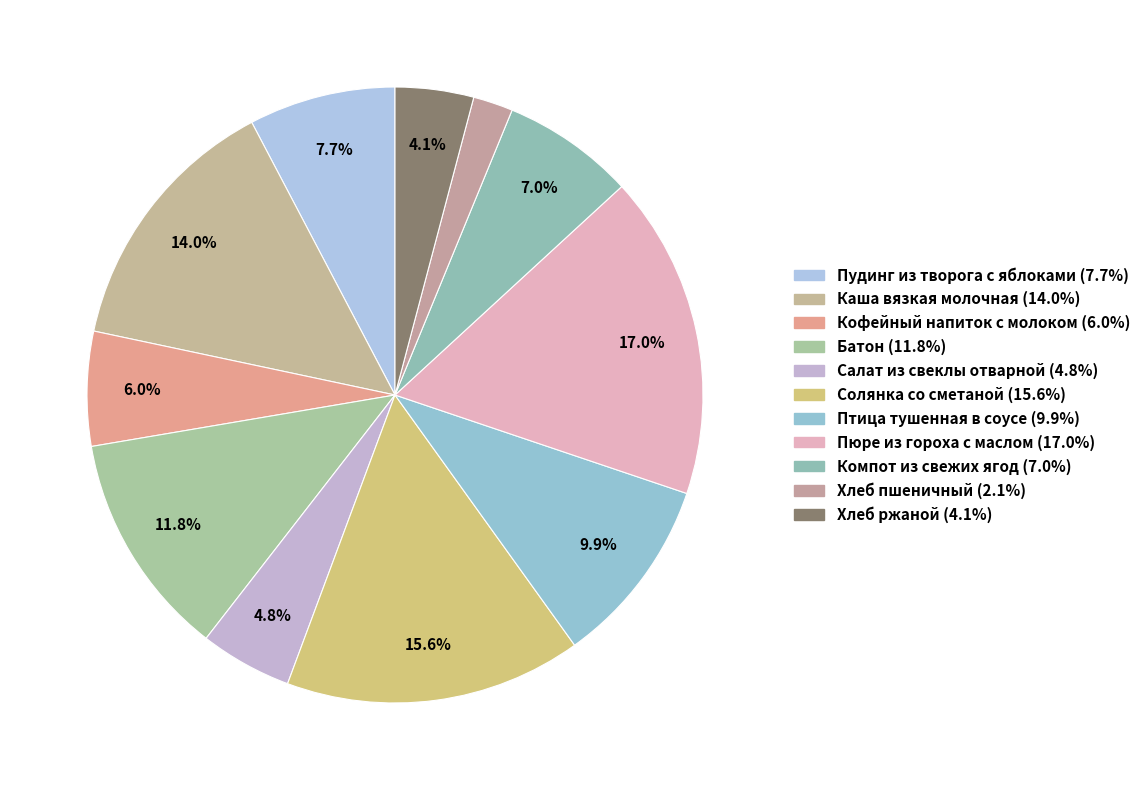

To the nearest percent, what percentage of the pie is Компот из свежих ягод?

7%